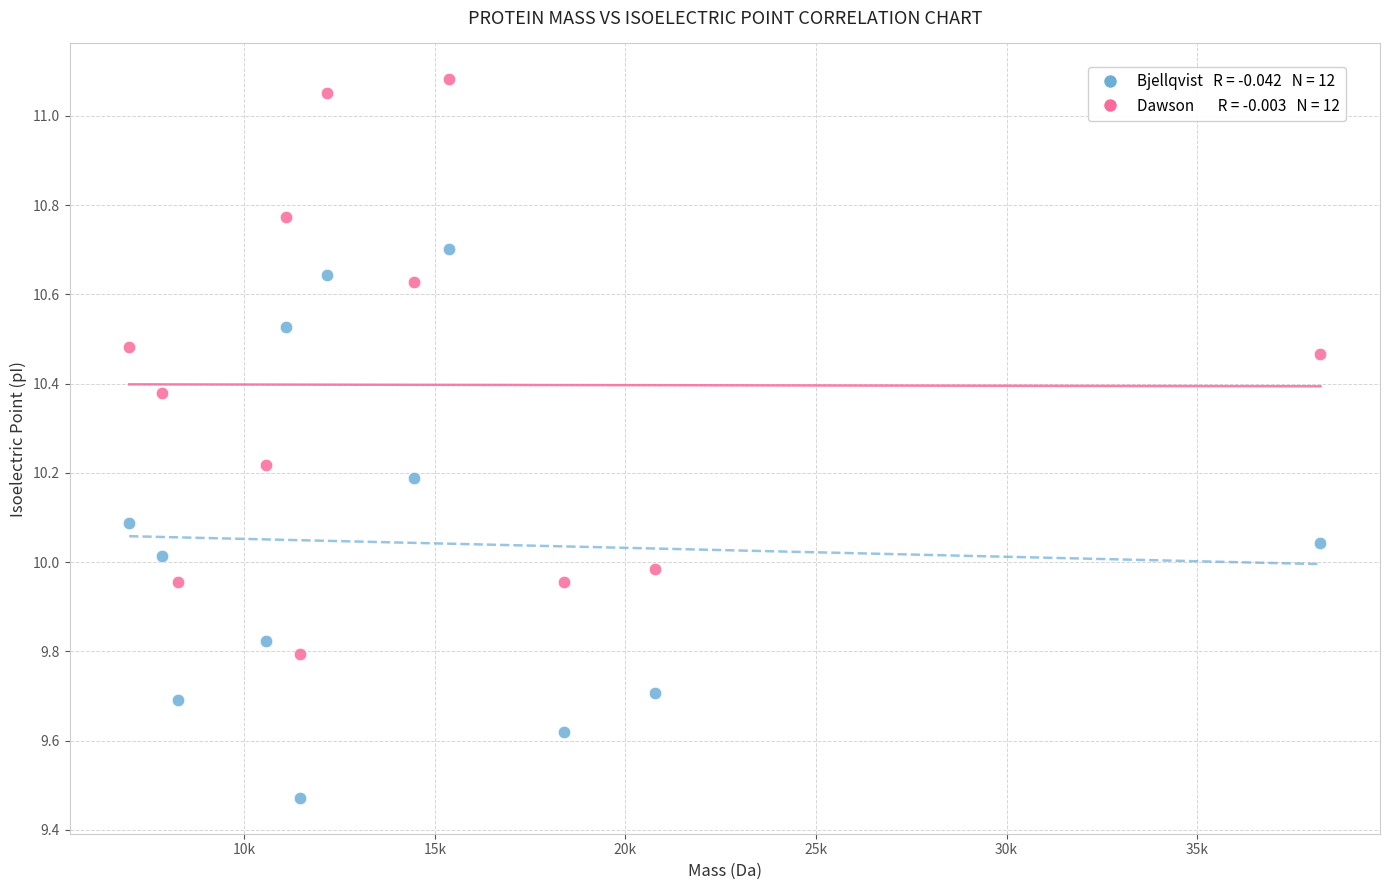

Across all data points, what is the range of Y values (max minus min)?

1.6